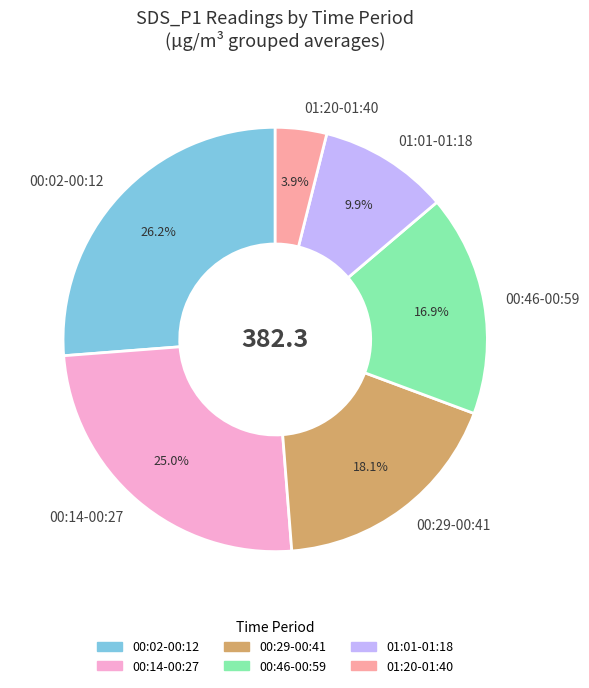

Rank the categories by value from highest to lowest.

00:02-00:12, 00:14-00:27, 00:29-00:41, 00:46-00:59, 01:01-01:18, 01:20-01:40